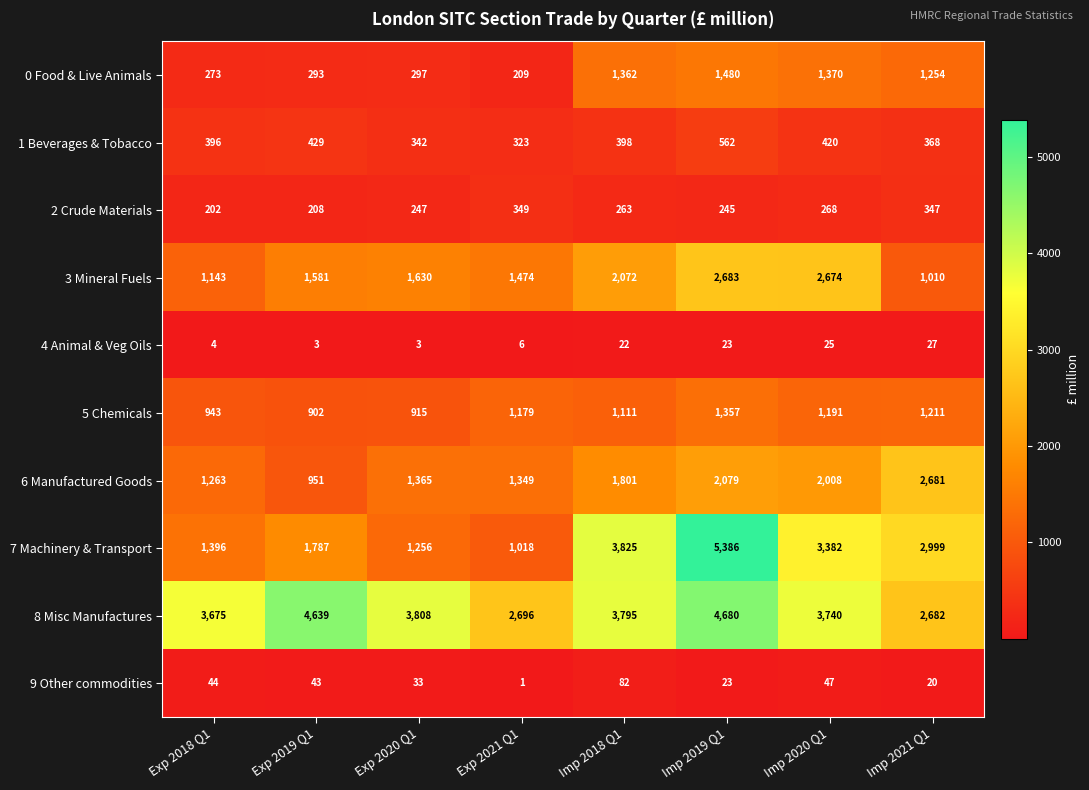

List the labels in order of 2 Crude Materials value, smallest first.

Exp 2018 Q1, Exp 2019 Q1, Imp 2019 Q1, Exp 2020 Q1, Imp 2018 Q1, Imp 2020 Q1, Imp 2021 Q1, Exp 2021 Q1